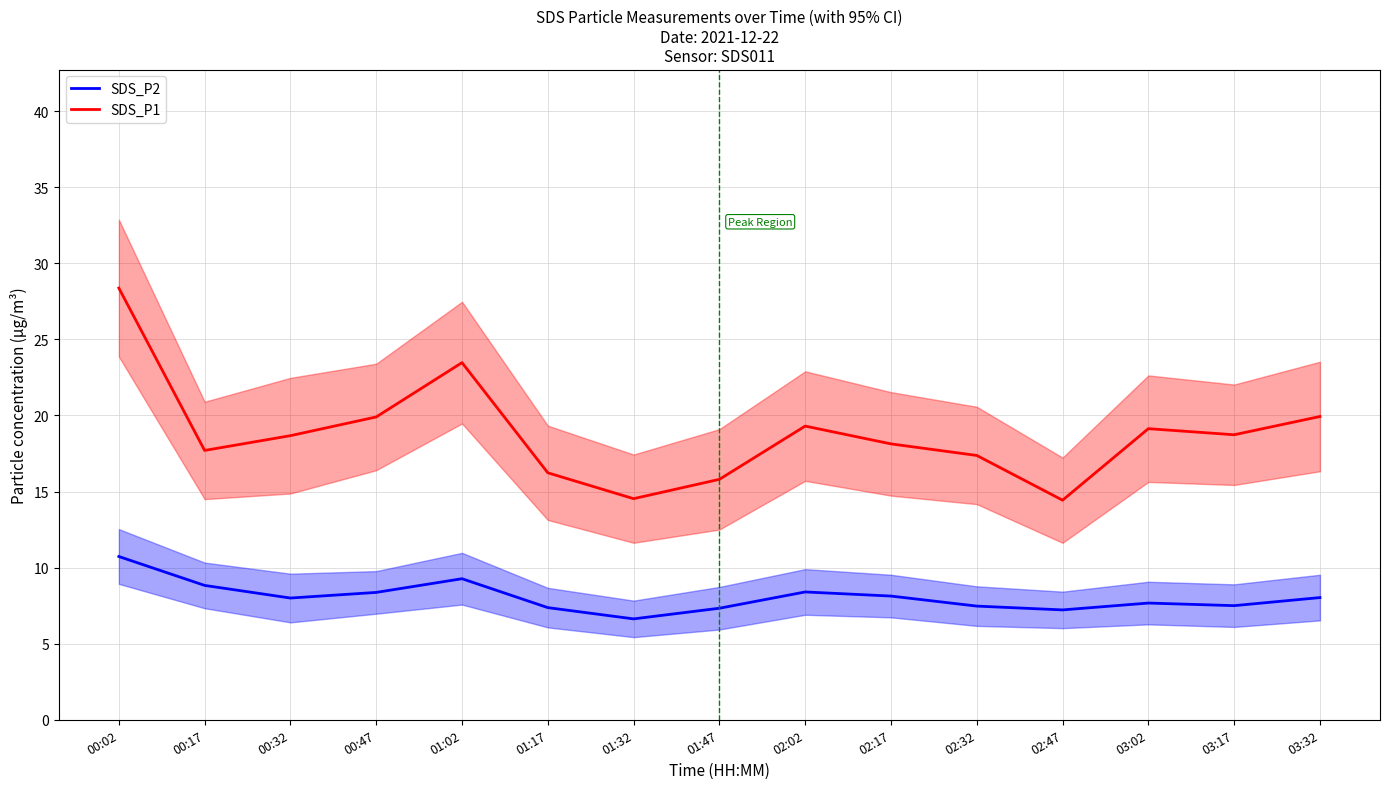

At how many categories does at least one series exceed 11?

15